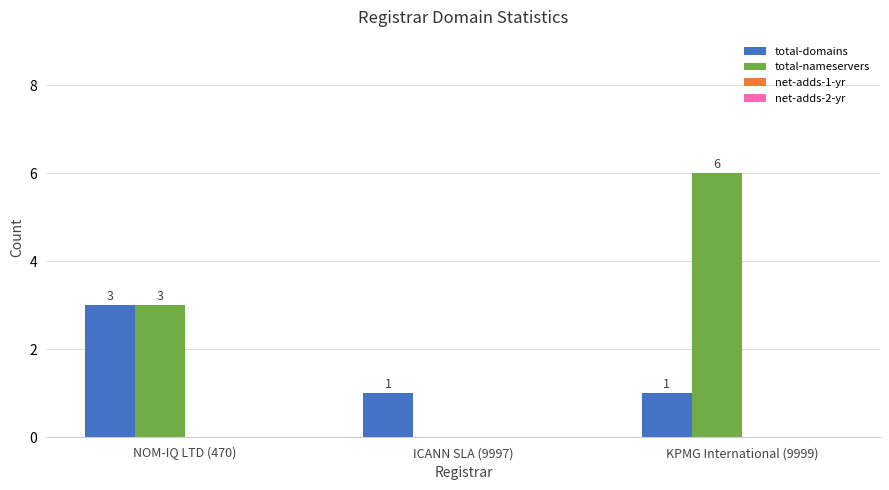

What is the sum of all total-domains values?

5